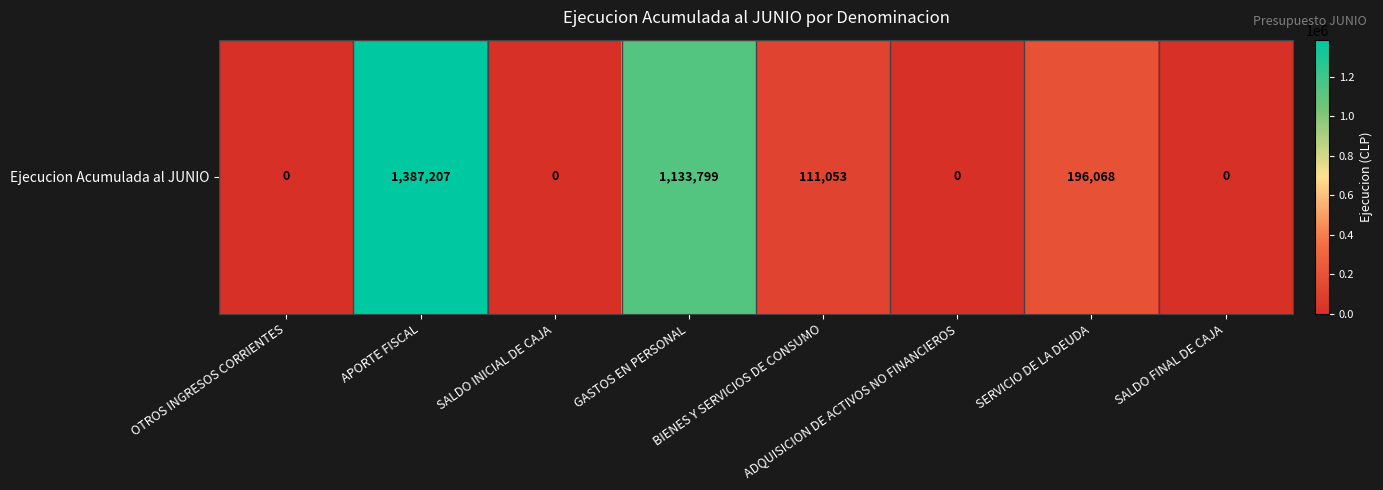

Reading left to right, what are all the values shown in this chart?

OTROS INGRESOS CORRIENTES=0	APORTE FISCAL=1387207	SALDO INICIAL DE CAJA=0	GASTOS EN PERSONAL=1133799	BIENES Y SERVICIOS DE CONSUMO=111053	ADQUISICION DE ACTIVOS NO FINANCIEROS=0	SERVICIO DE LA DEUDA=196068	SALDO FINAL DE CAJA=0